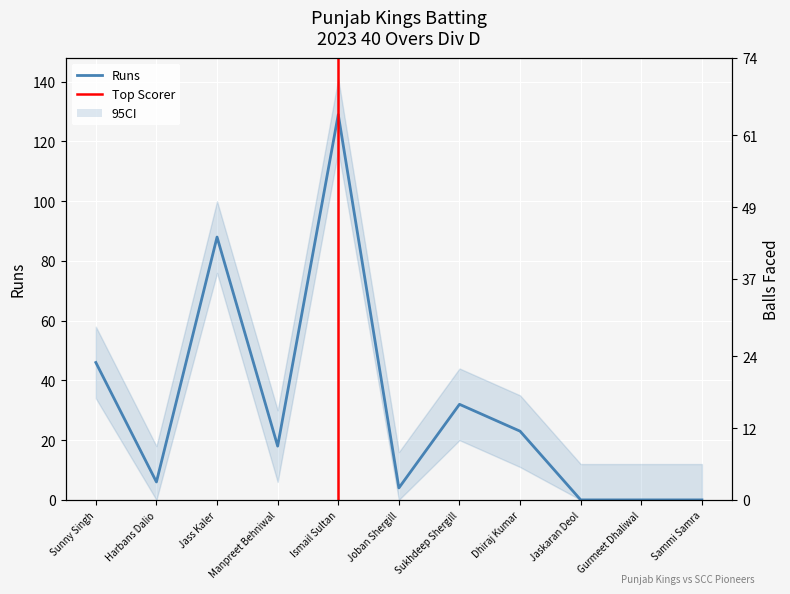

At which category does Runs reach its first local peak?

Jass Kaler